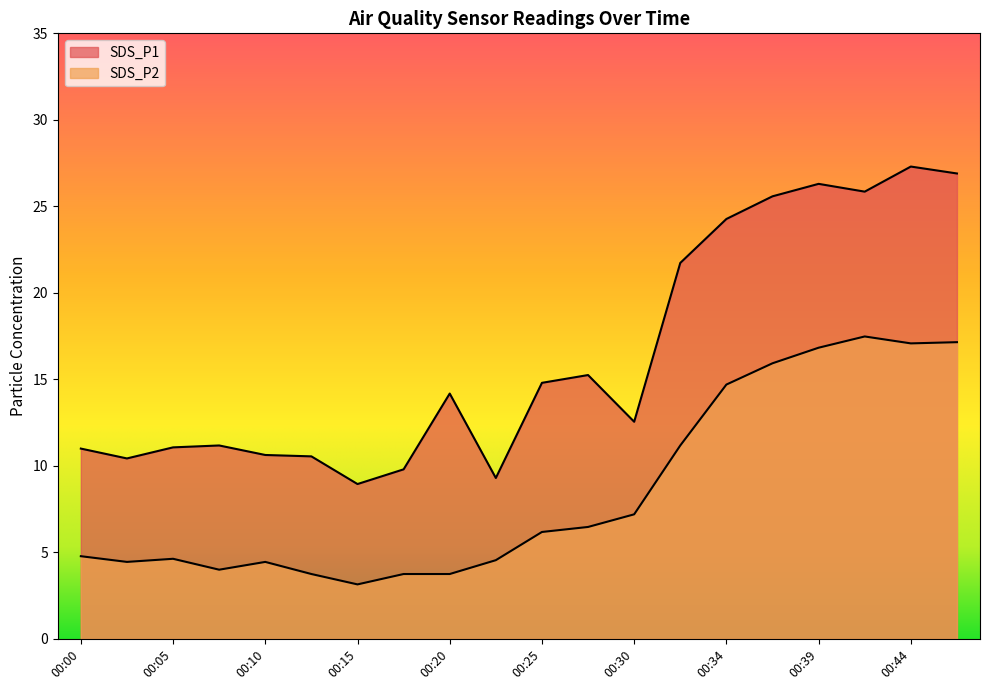

Reading left to right, list all the values displayed in this chart.

SDS_P1: 00:00=11.0	00:03=10.4	00:05=11.1	00:08=11.2	00:10=10.6	00:13=10.6	00:15=8.9	00:17=9.8	00:20=14.2	00:22=9.3	00:25=14.8	00:27=15.2	00:30=12.6	00:32=21.7	00:34=24.3	00:37=25.6	00:39=26.3	00:42=25.9	00:44=27.3	00:46=26.9
SDS_P2: 00:00=4.8	00:03=4.5	00:05=4.6	00:08=4.0	00:10=4.5	00:13=3.8	00:15=3.1	00:17=3.8	00:20=3.8	00:22=4.5	00:25=6.2	00:27=6.5	00:30=7.2	00:32=11.2	00:34=14.7	00:37=15.9	00:39=16.8	00:42=17.5	00:44=17.1	00:46=17.1